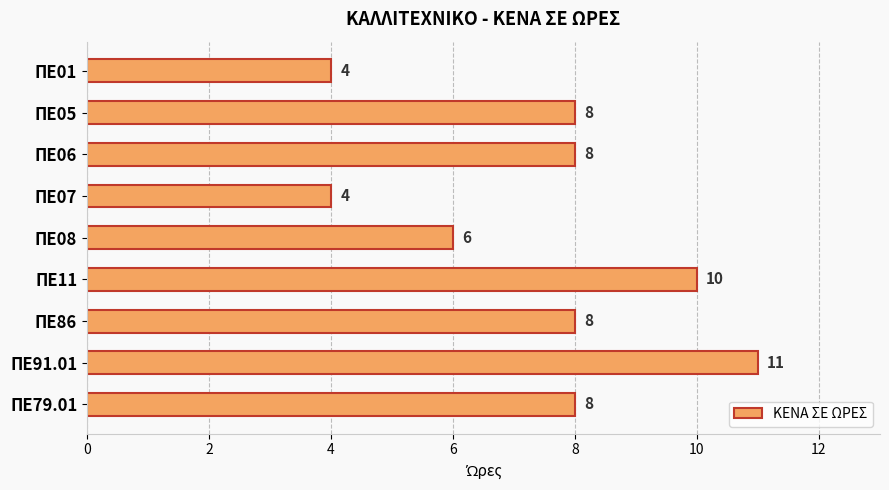

Is it true that the value at ΠΕ01 is 6?

False